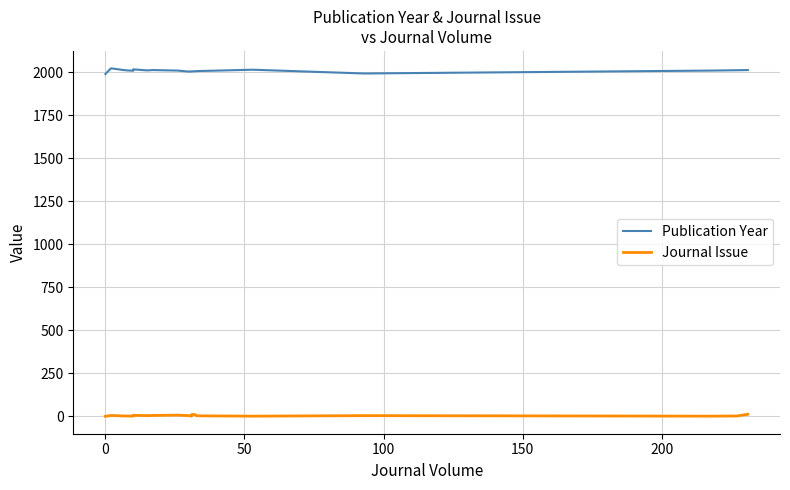

What is the difference between the highest and lowest values at 250?

2009